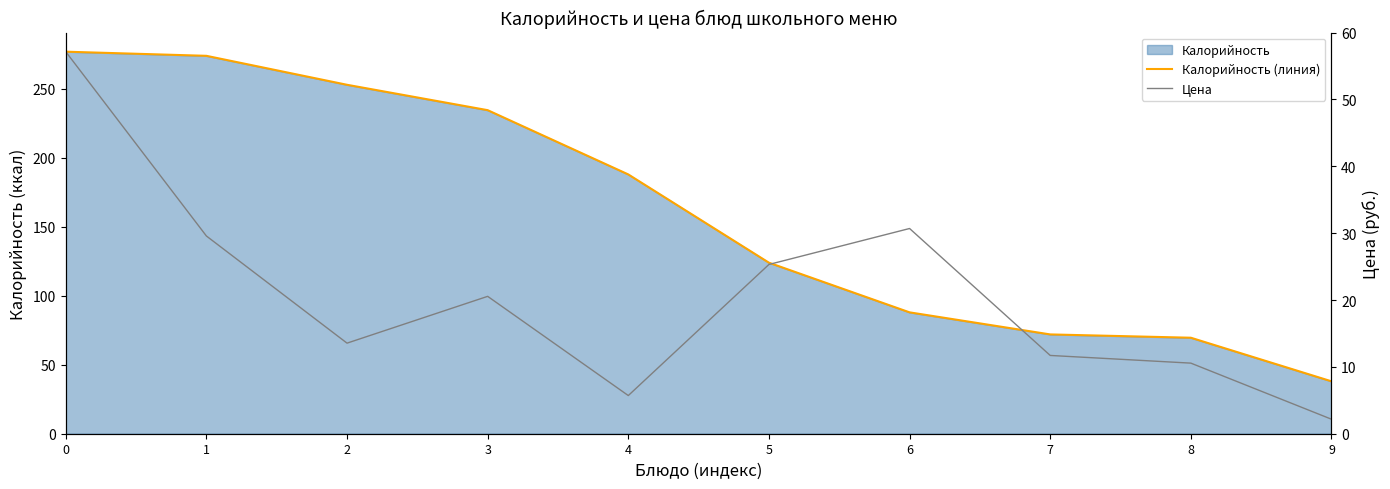

Reading left to right, transcribe all the data shown in this chart.

Калорийность (линия): 277.0	274.0	253.0	234.6	188.0	124.0	88.0	72.0	69.6	38.0
Цена: 57.1	29.6	13.6	20.6	5.7	25.3	30.7	11.7	10.6	2.2